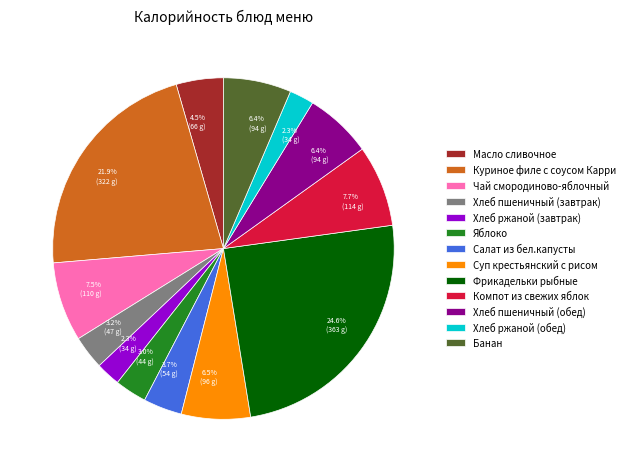

What is the total percentage of Хлеб ржаной (завтрак) and Масло сливочное?

6.8%